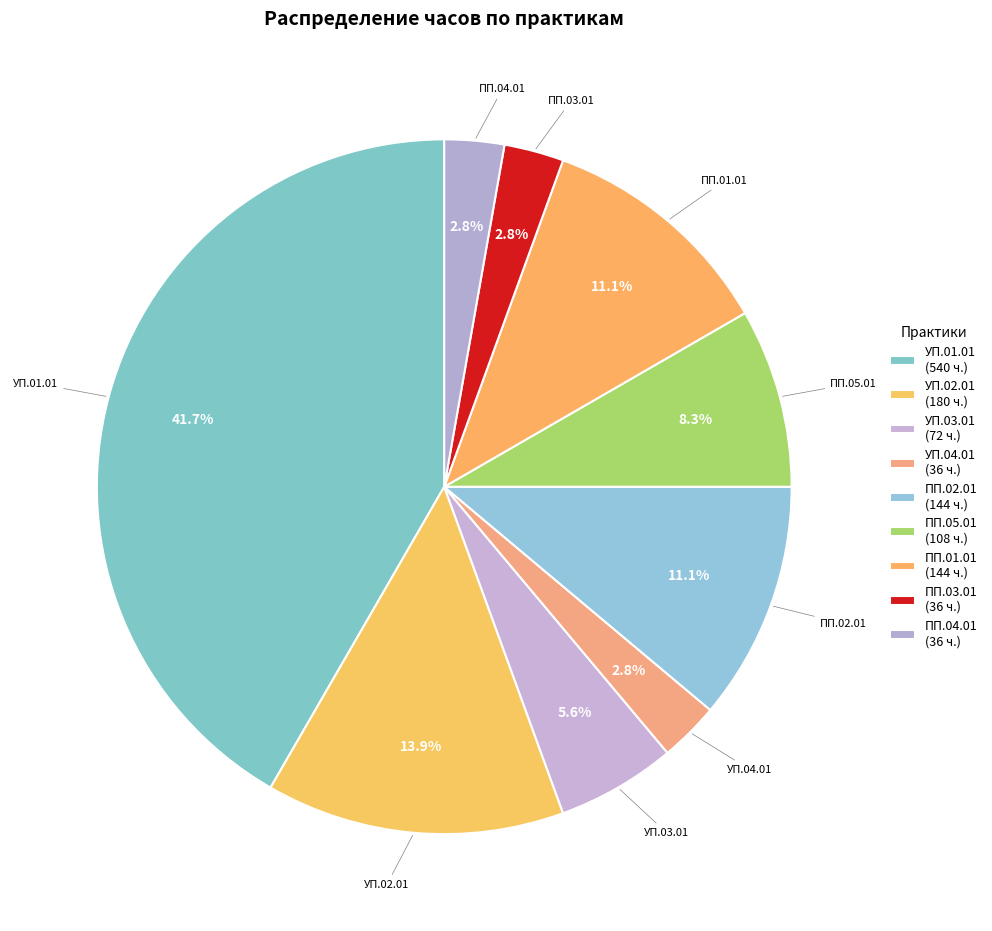

Which has a higher value, УП.03.01 or ПП.05.01?

ПП.05.01